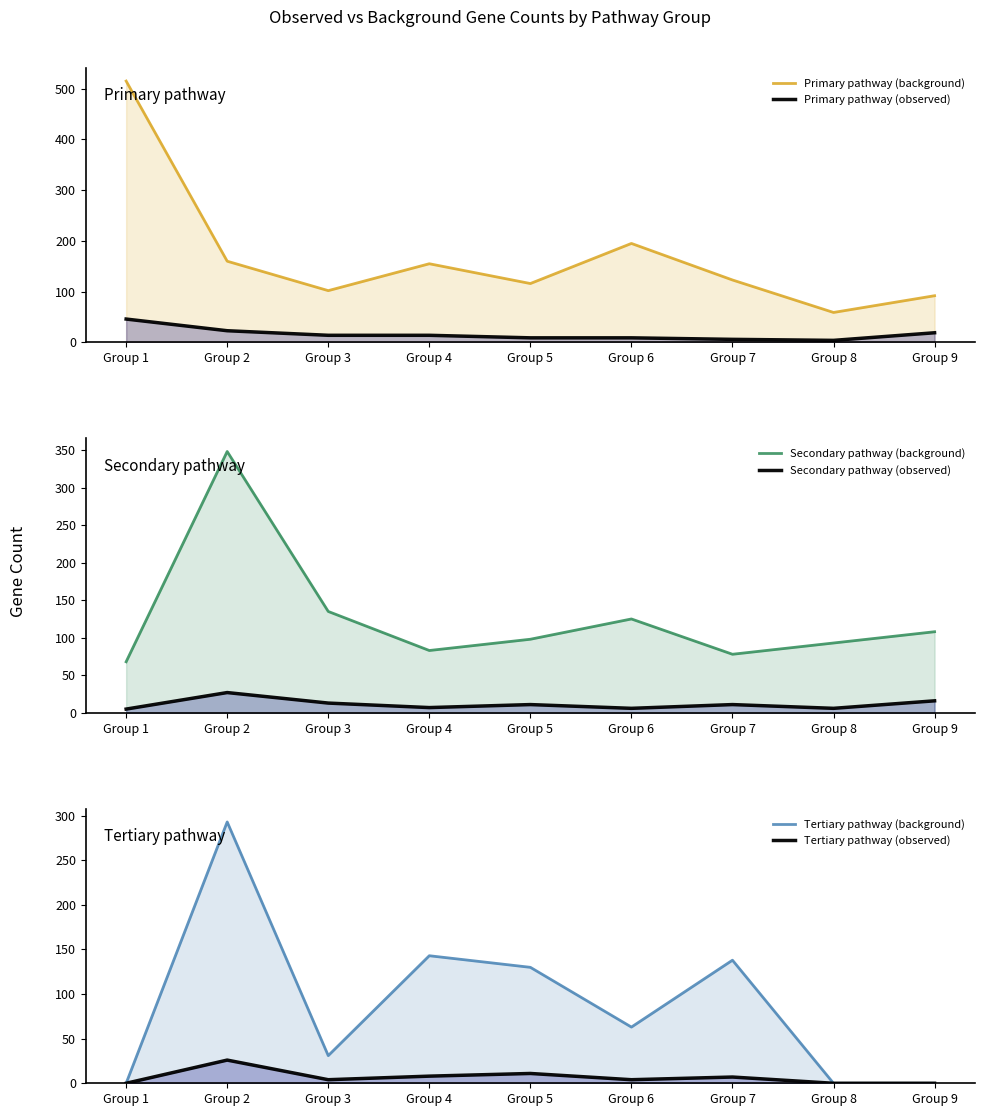

At which label is Primary pathway (observed) closest to 25?

Group 2